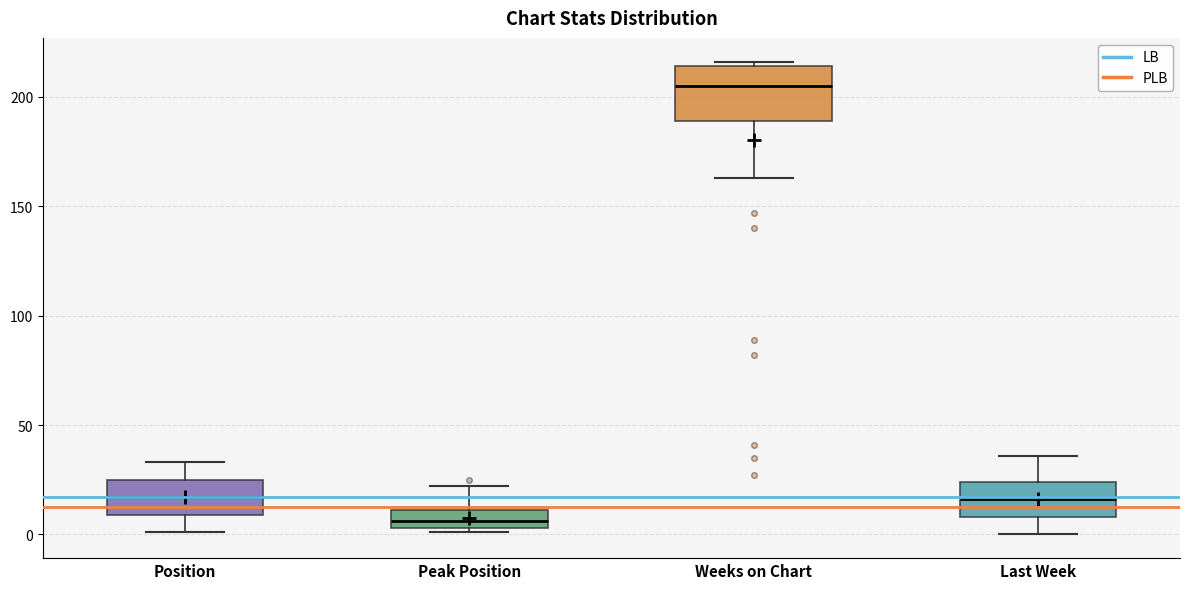

Which box's median line is the highest?

Weeks on Chart